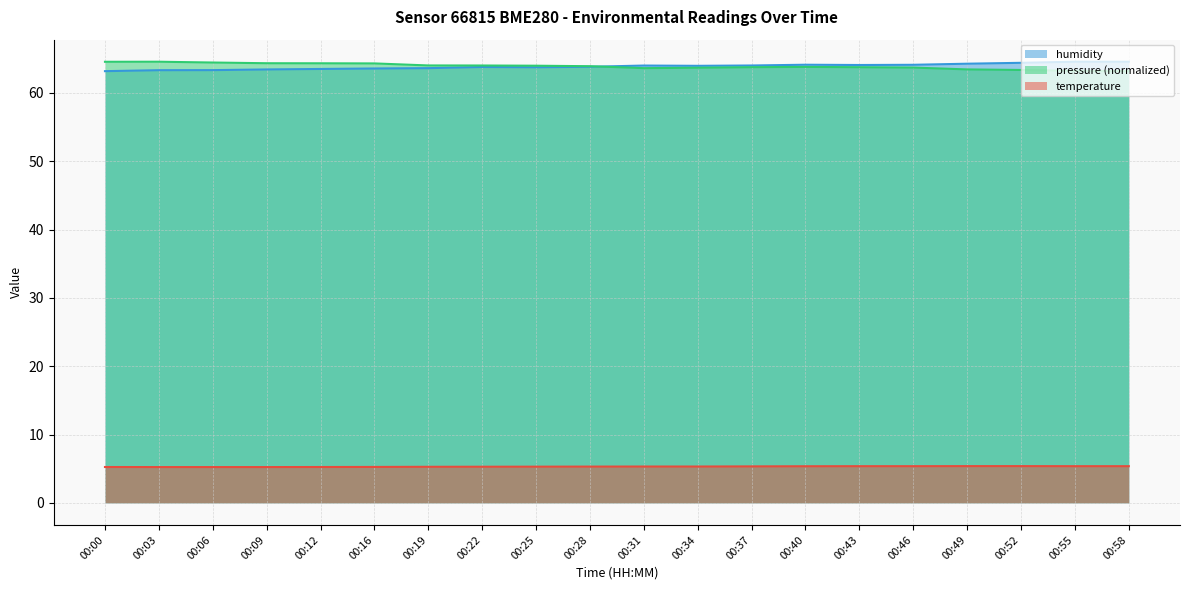

What are all the series names shown in the legend?

humidity, pressure (normalized), temperature